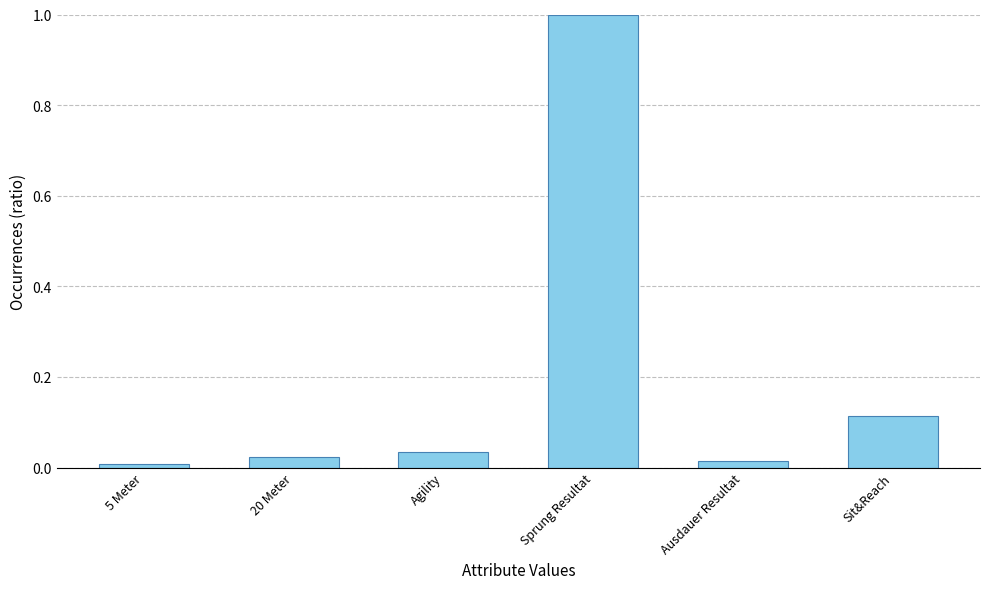

True or false: the data shows 1.4 at Sprung Resultat.

False